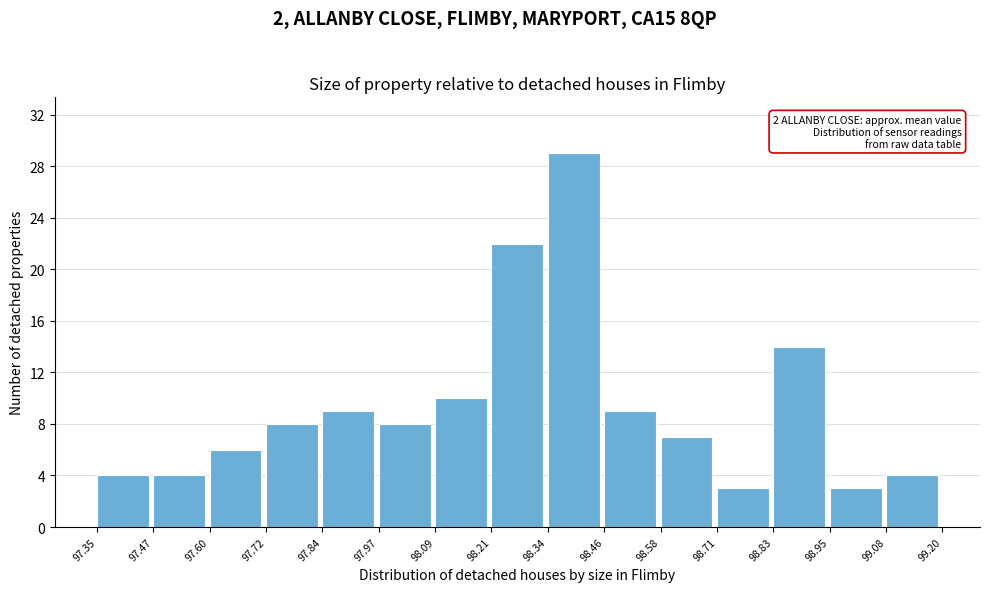

Over which range of the x-axis is the bar tallest?

98.34 to 98.46